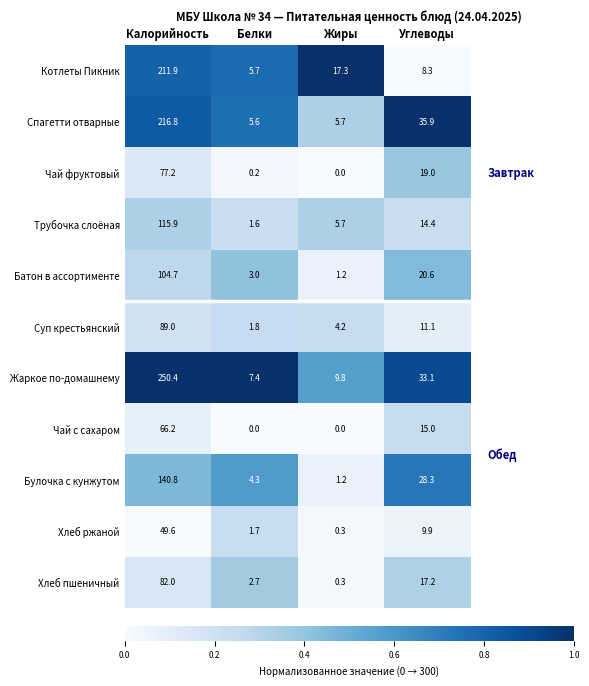

How many distinct data groups are displayed?

11